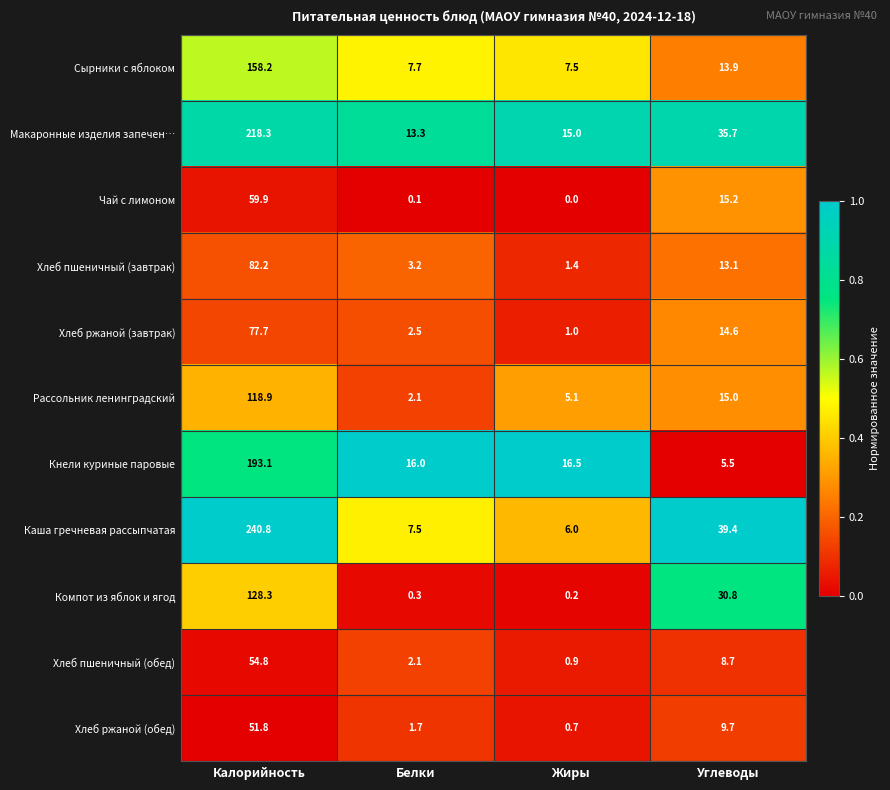

How many series are shown in this chart?

11